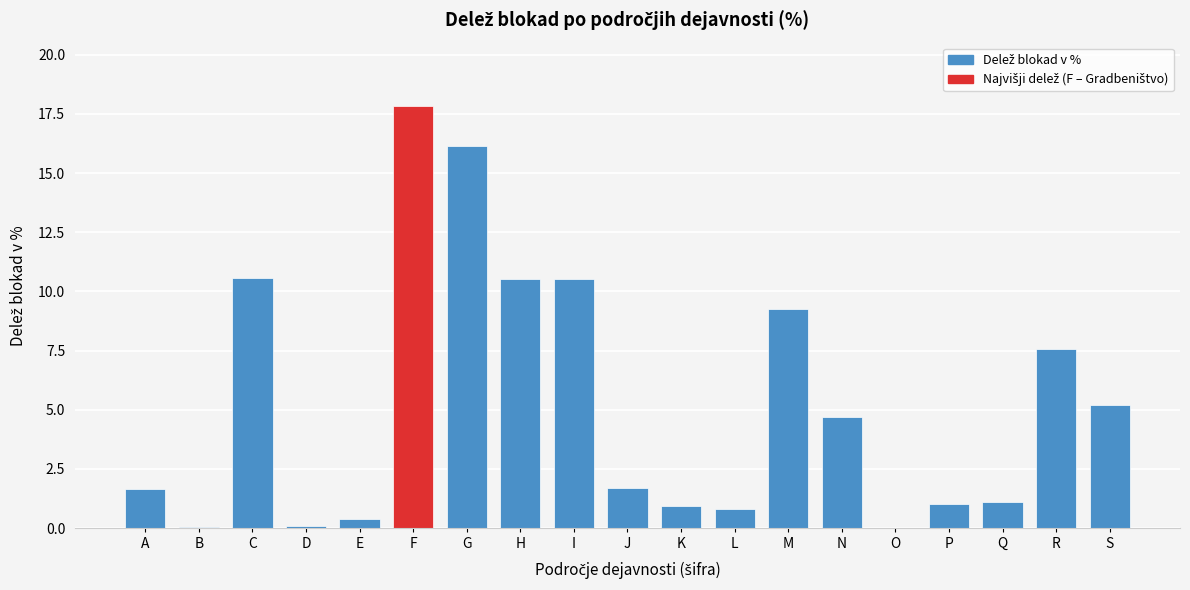

Is it true that the value at H is 10.5?

True